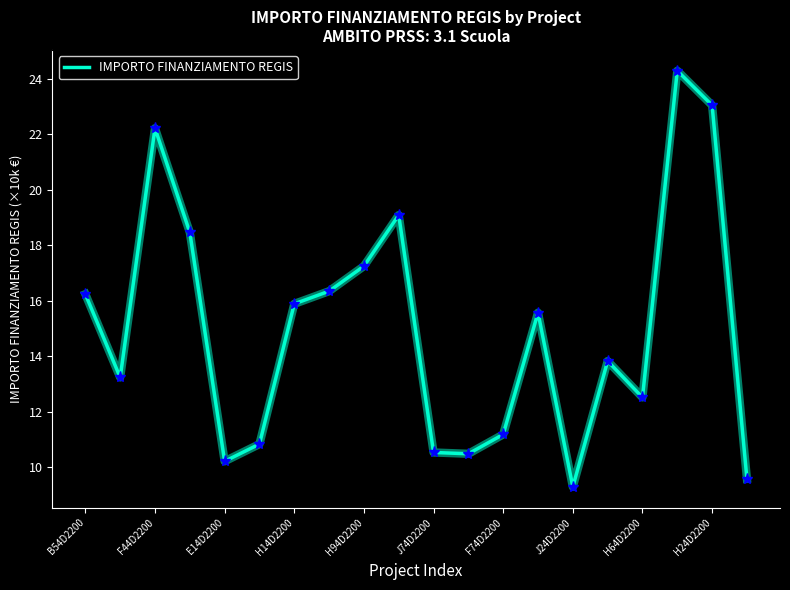

What is the minimum value shown in the chart?

9.3